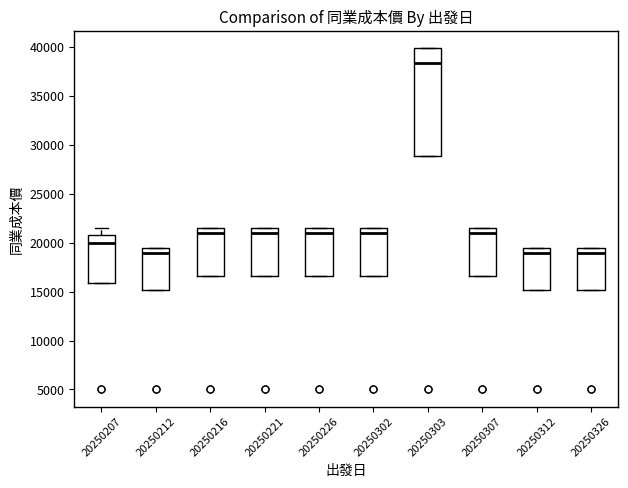

Reading left to right, transcribe this box plot: for each box, give where its median line is, the range the box spans, and where its two whiskers end, as read against the y-axis. The values are not printed on the chart, so give them approximately, as read against the axis.

20250207: median 20000, box 16000 to 21000, whiskers 16000 to 21500
20250212: median 19000, box 15000 to 19500, whiskers 15000 to 19500
20250216: median 21000, box 16500 to 21500, whiskers 16500 to 21500
20250221: median 21000, box 16500 to 21500, whiskers 16500 to 21500
20250226: median 21000, box 16500 to 21500, whiskers 16500 to 21500
20250302: median 21000, box 16500 to 21500, whiskers 16500 to 21500
20250303: median 38500, box 29000 to 40000, whiskers 29000 to 40000
20250307: median 21000, box 16500 to 21500, whiskers 16500 to 21500
20250312: median 19000, box 15000 to 19500, whiskers 15000 to 19500
20250326: median 19000, box 15000 to 19500, whiskers 15000 to 19500